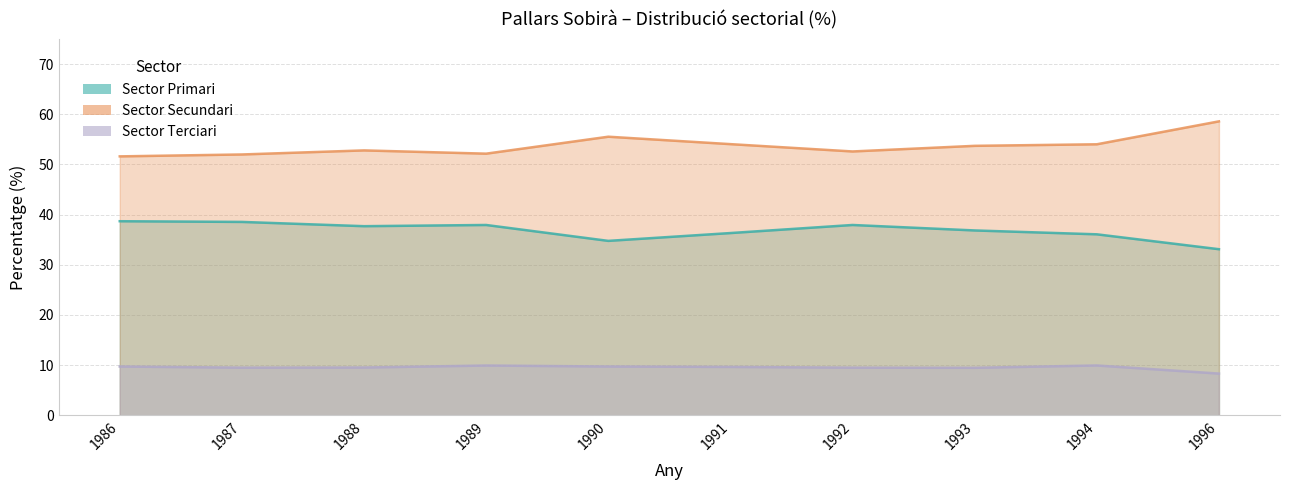

What is the spread (max minus min) of values at 1989?

42.2